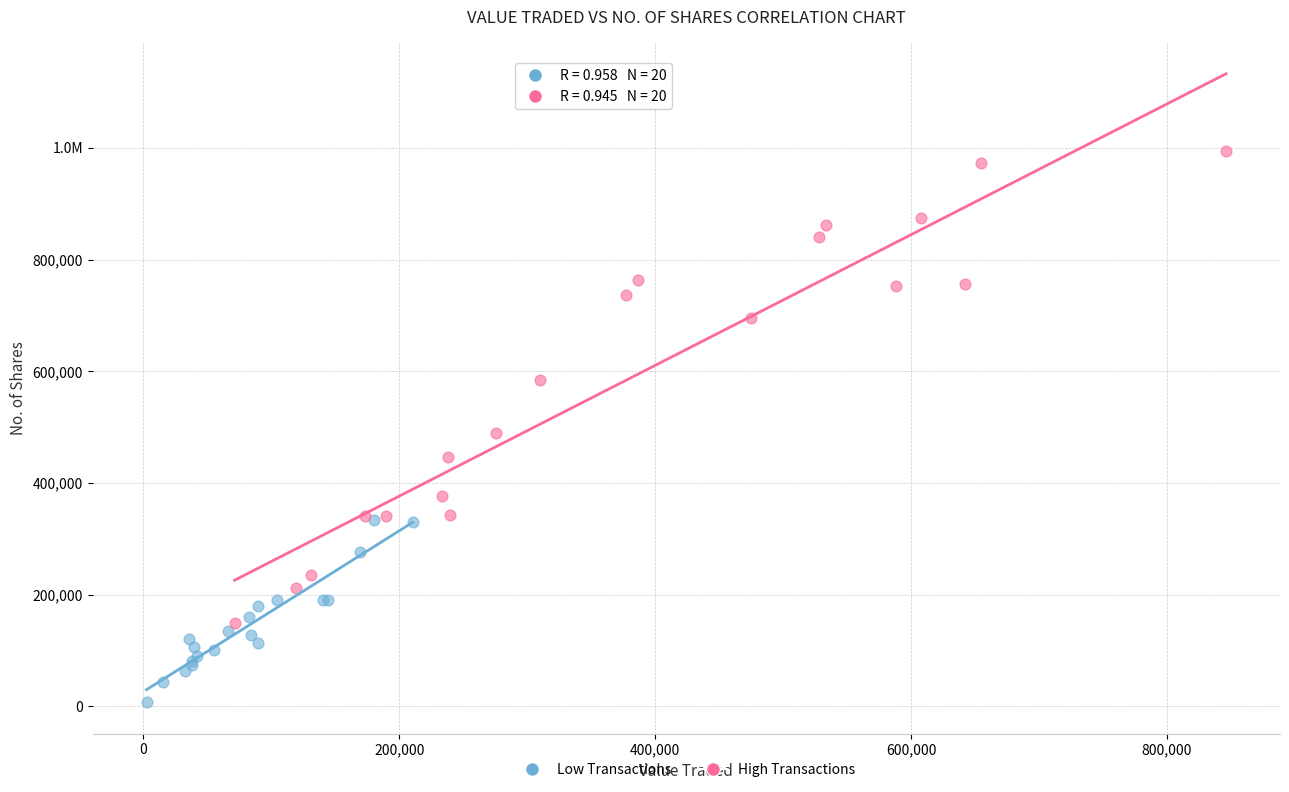

What are all the series names shown in the legend?

Low Transactions, High Transactions